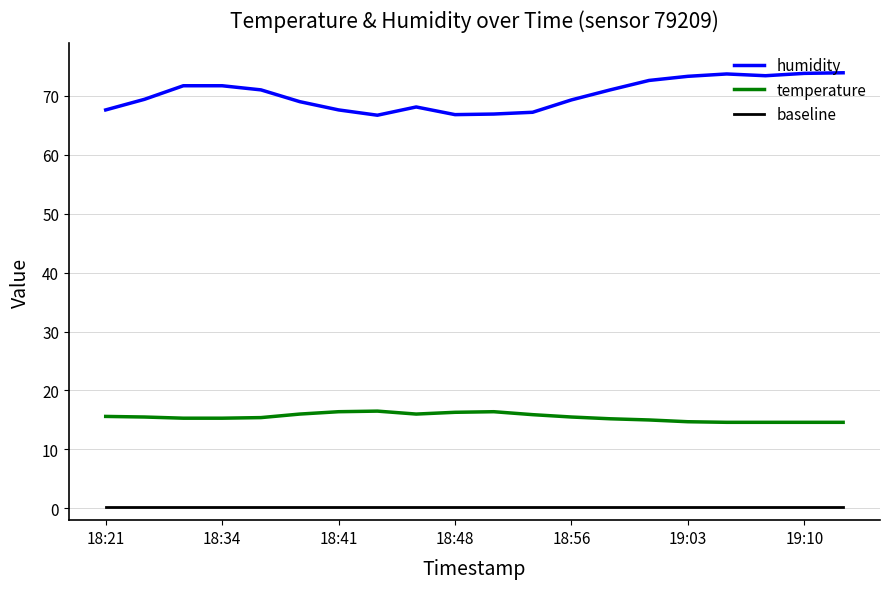

List the series in order of their peak value, lowest first.

baseline, temperature, humidity